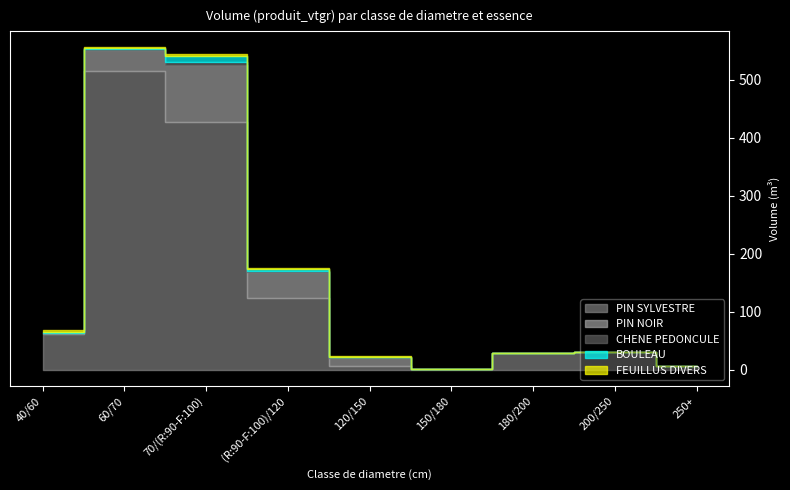

At which category does the chart reach its peak across all series?

60/70